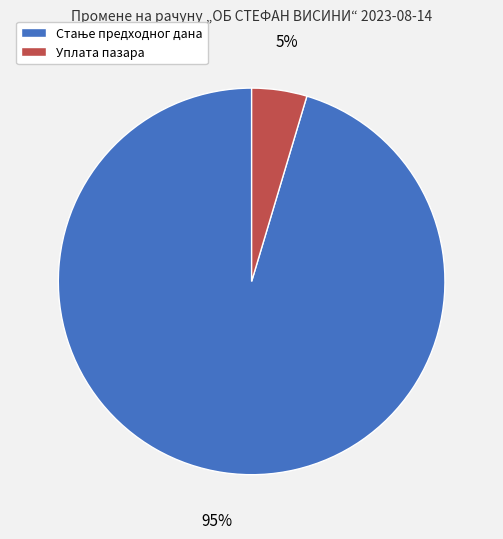

Is there a majority slice in this chart?

Yes